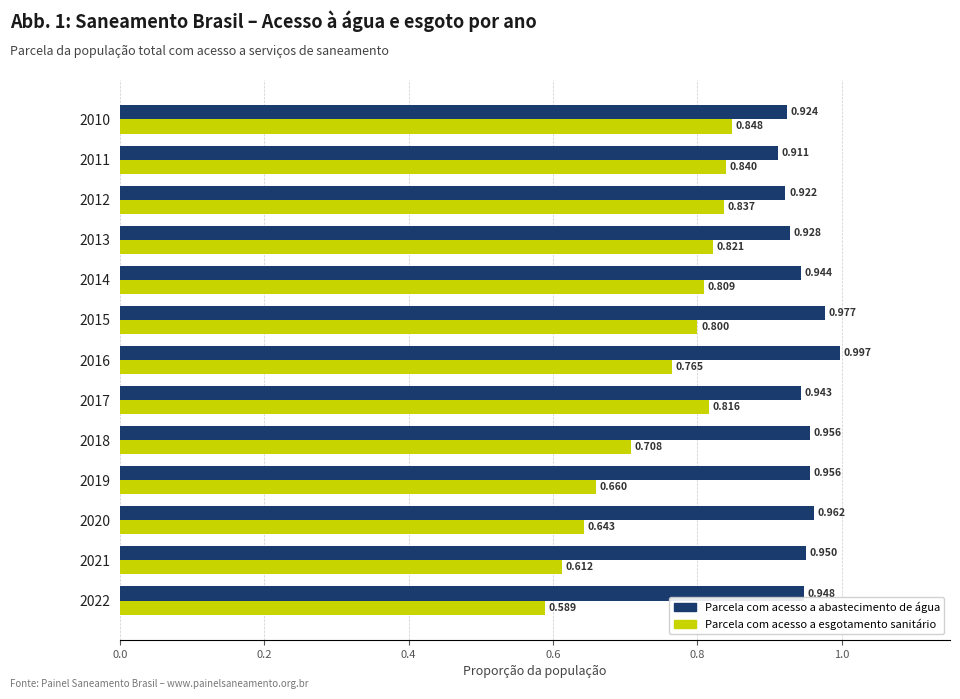

Which series has the widest spread of values?

Parcela com acesso a esgotamento sanitário